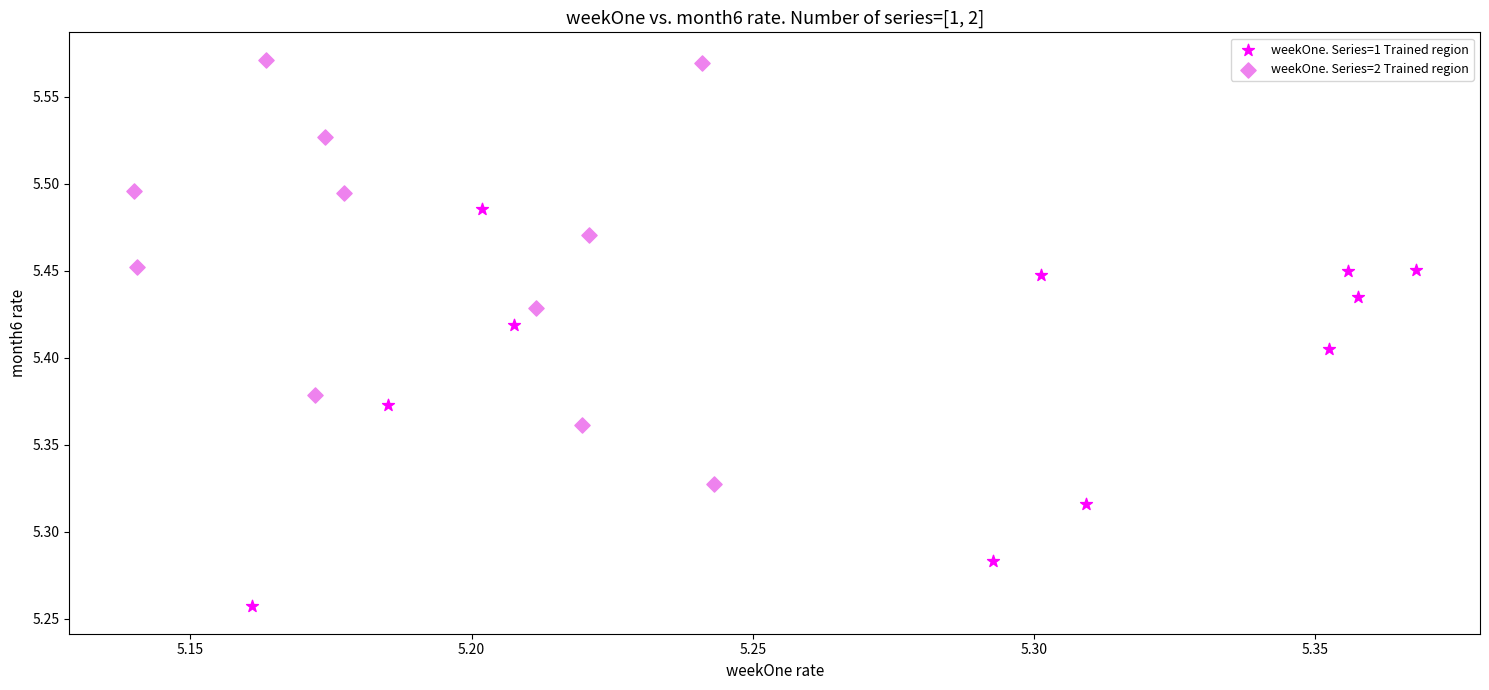

Which series reaches the maximum Y coordinate?

weekOne. Series=2 Trained region